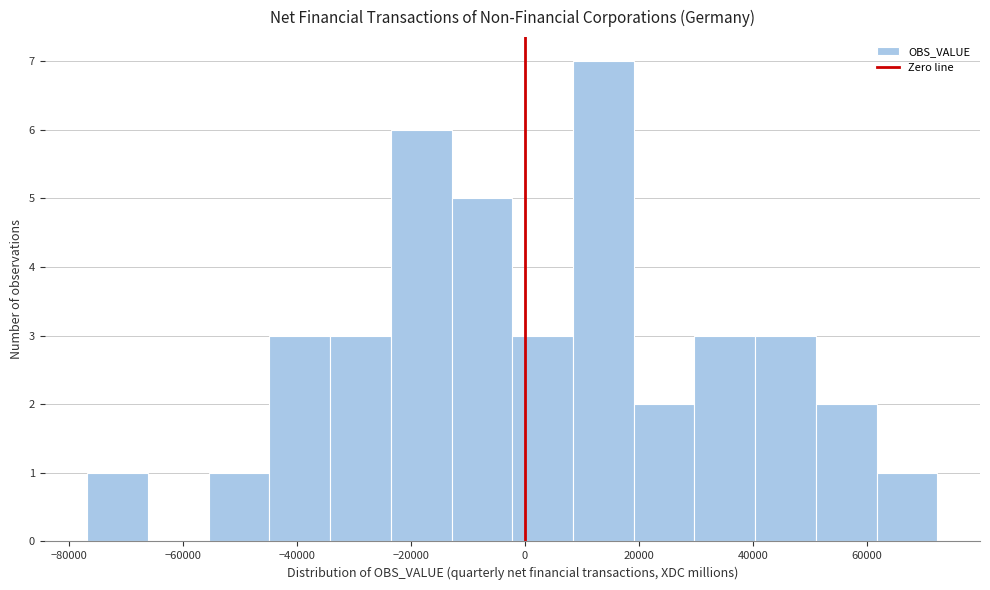

Reading left to right, transcribe this chart: for each bar, give the range it covers on the x-axis and its height. Neither the bar edges nor the heights are printed on the chart, so give them approximately, as read against the axes.

-76000 to -66000: 1
-66000 to -56000: 0
-56000 to -44000: 1
-44000 to -34000: 3
-34000 to -24000: 3
-24000 to -12000: 6
-12000 to -2000: 5
-2000 to 8000: 3
8000 to 20000: 7
20000 to 30000: 2
30000 to 40000: 3
40000 to 52000: 3
52000 to 62000: 2
62000 to 72000: 1